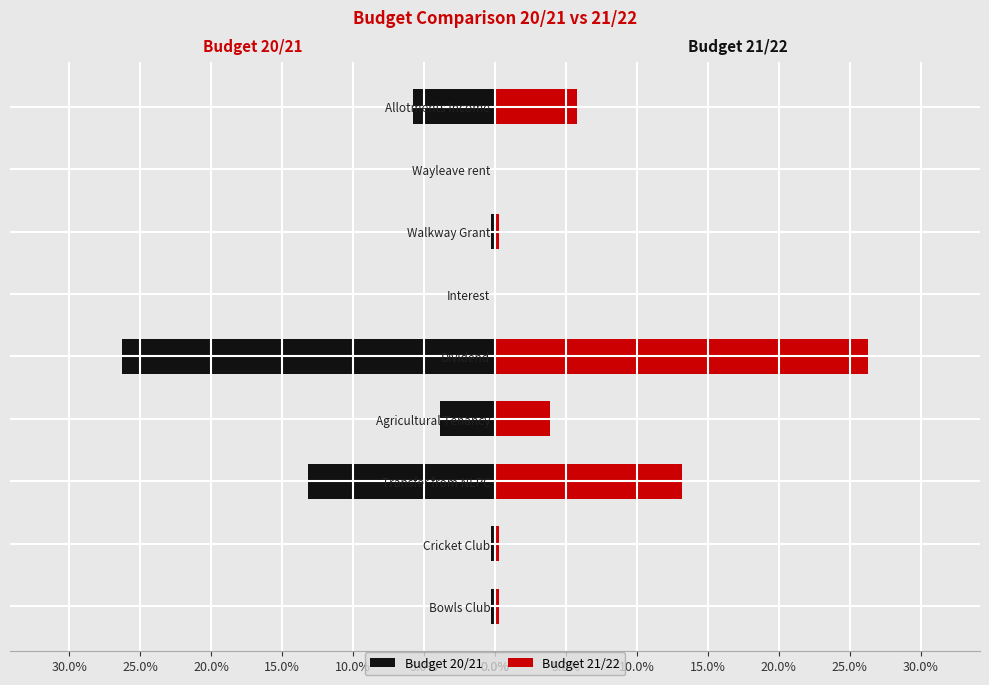

Rank the series by their maximum value, from highest to lowest.

Budget 20/21, Budget 21/22